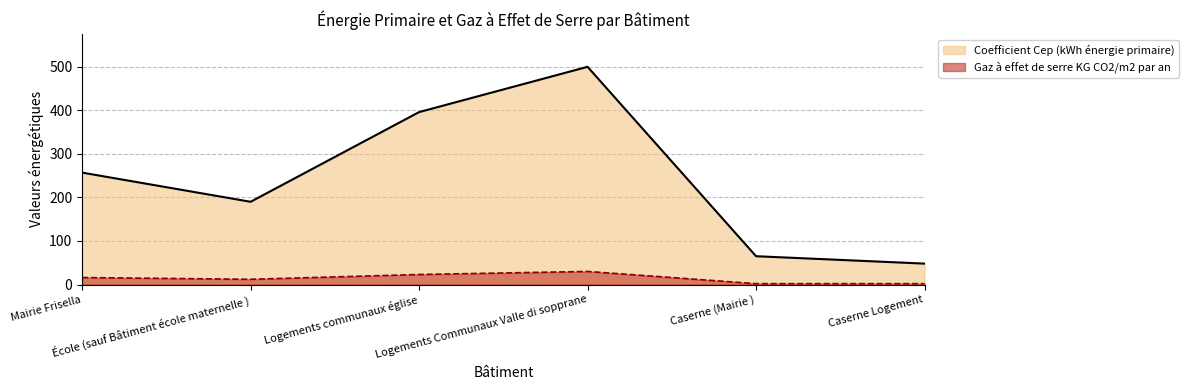

True or false: Coefficient Cep (kWh énergie primaire) and Gaz à effet de serre KG CO2/m2 par an cross at least once.

False